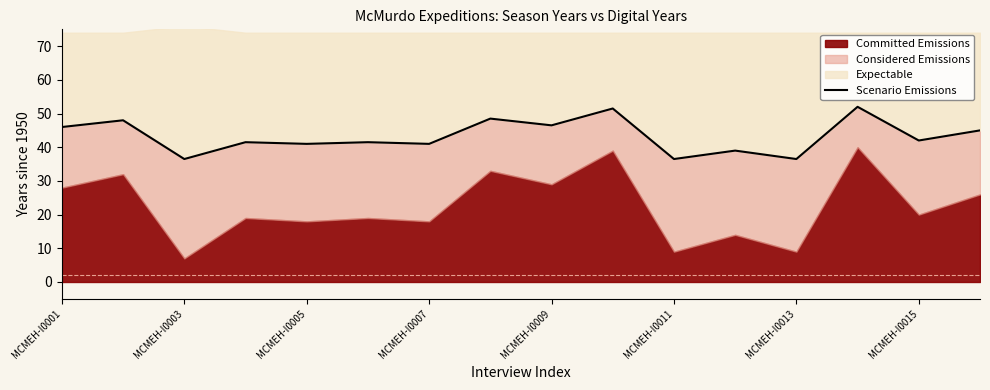

How many points are lower than both their immediate neighbors (excluding endpoints)?

7